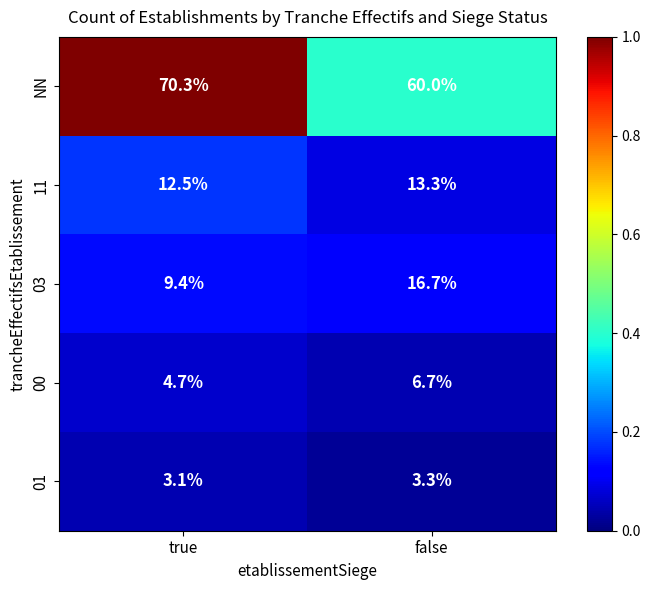

True or false: 00 has a value of 4.7 at true.

True